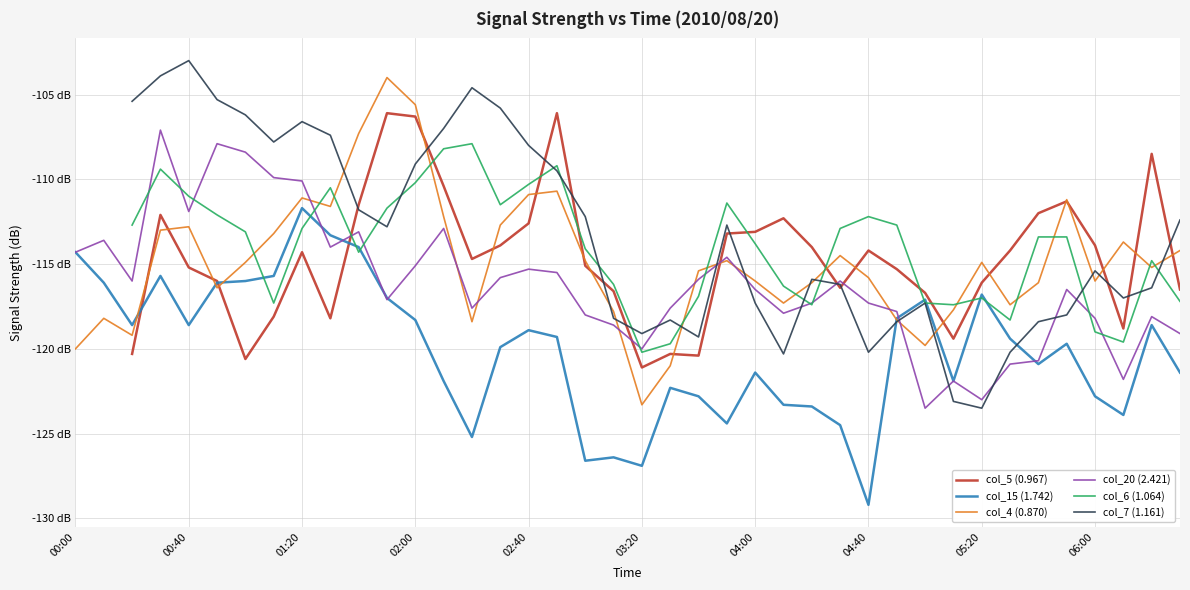

What are all the series names shown in the legend?

col_5 (0.967), col_15 (1.742), col_4 (0.870), col_20 (2.421), col_6 (1.064), col_7 (1.161)